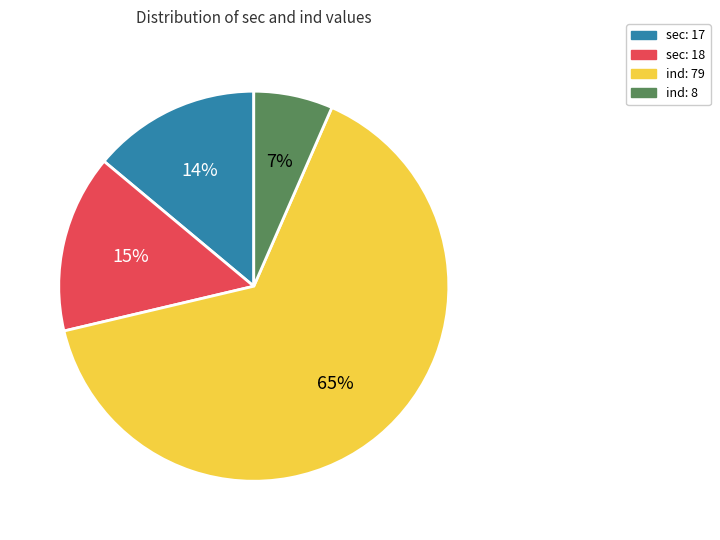

To the nearest percent, what is the average slice percentage?

25%